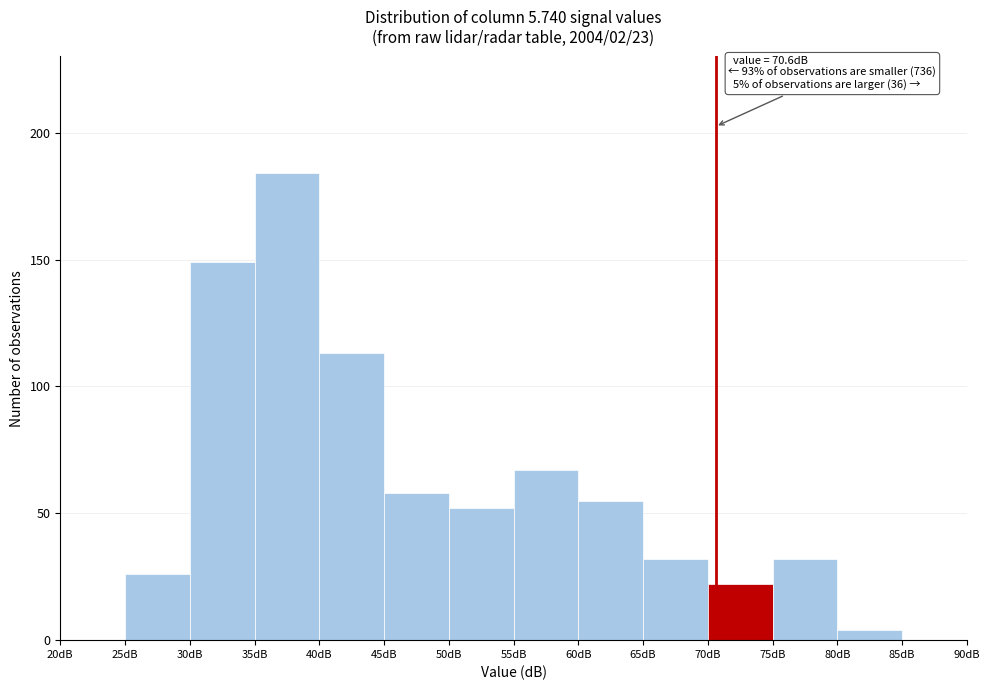

Over which range of the x-axis is the bar tallest?

35 to 40